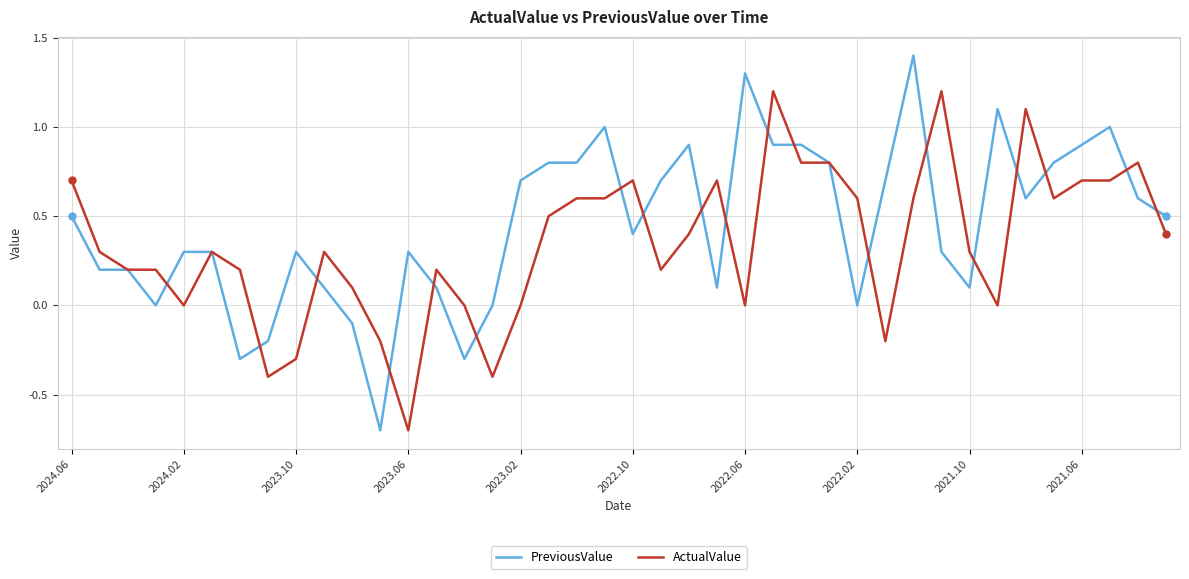

What is the sum of all ActualValue values?

13.8